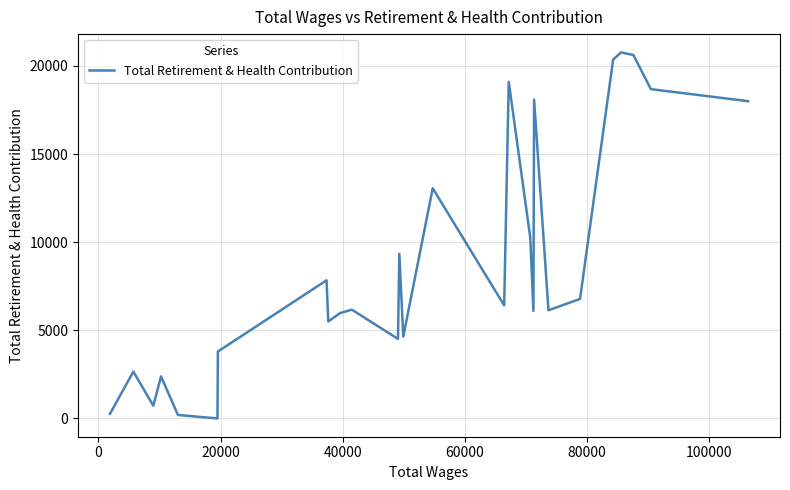

What is the difference between the maximum and minimum values?

20765